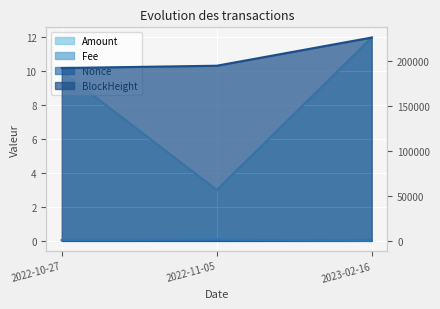

Rank the categories by Amount value from lowest to highest.

2022-11-05, 2022-10-27, 2023-02-16